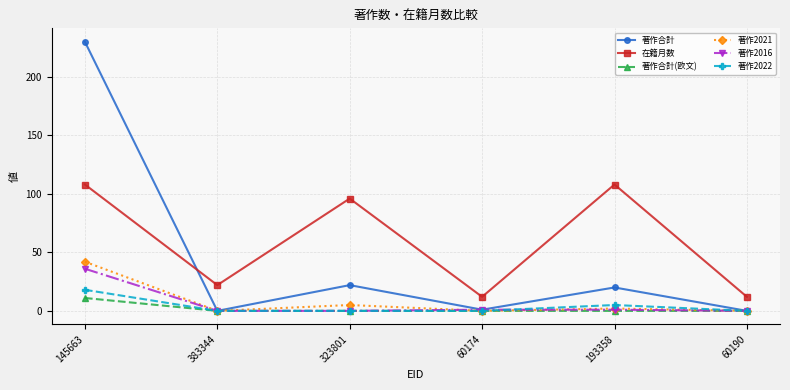

Which series has the largest total across all categories?

在籍月数